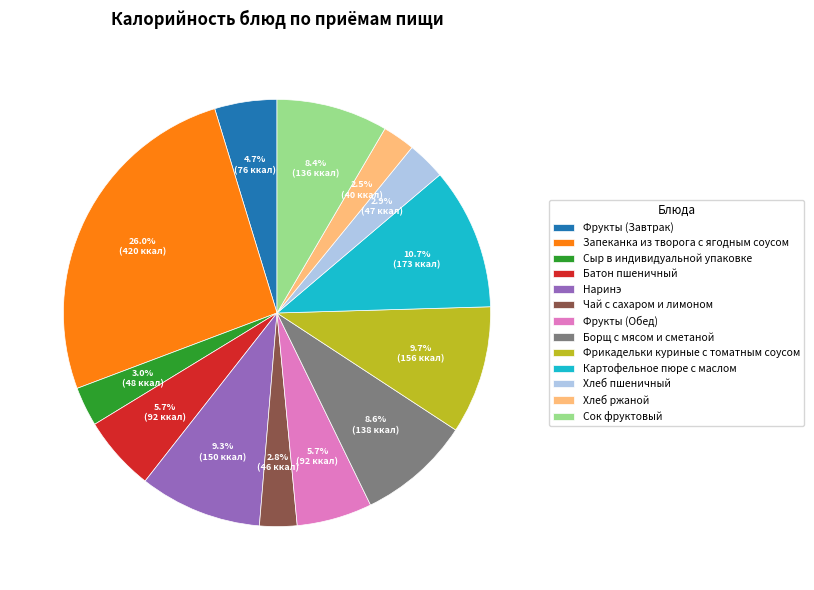

The Сыр в индивидуальной упаковке slice represents 3% of the pie. True or false?

True